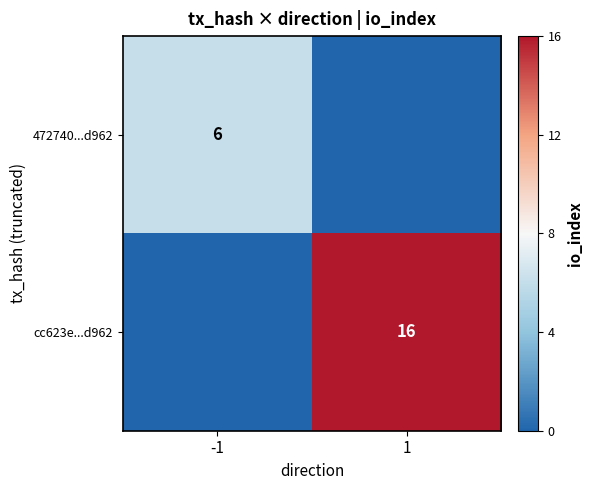

True or false: cc623e...d962 has a value of 26 at 1.

False